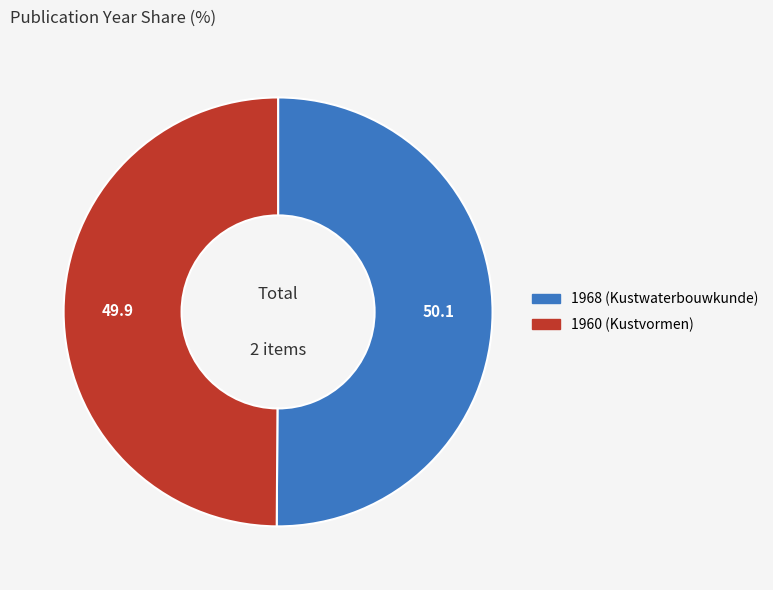

How many segments does this pie chart have?

2